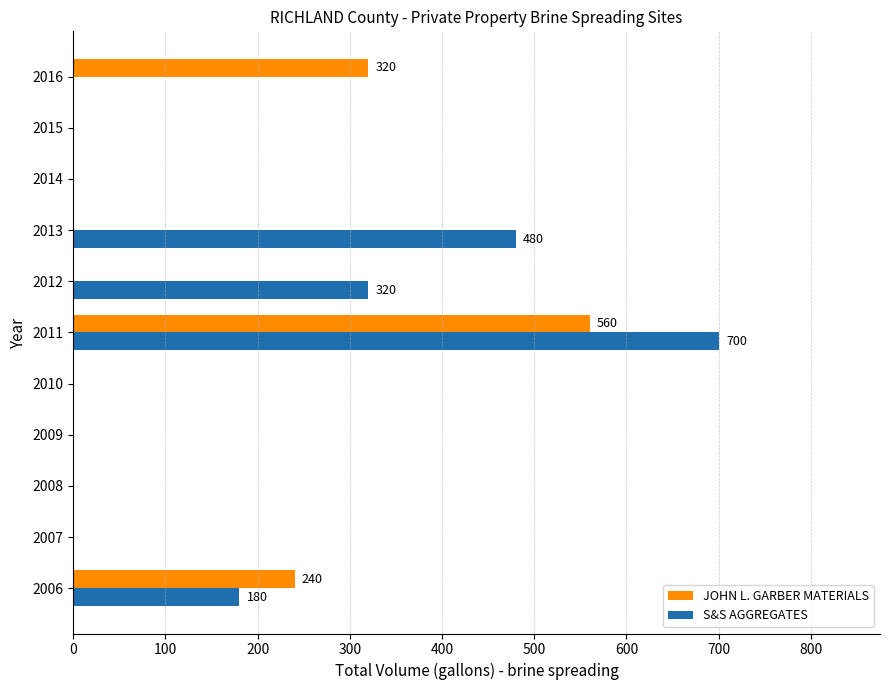

What is the maximum value shown in the chart?

700